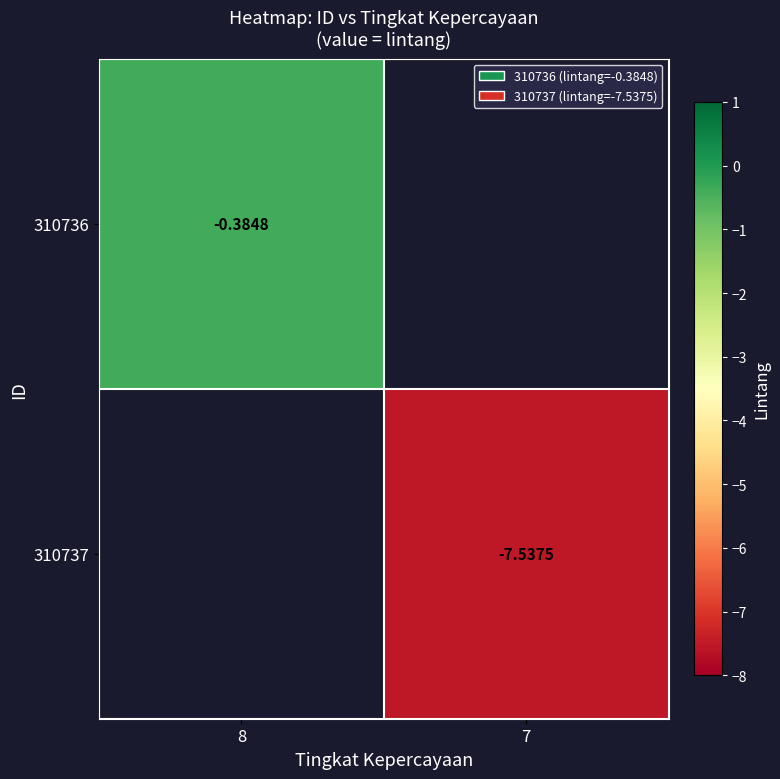

At which label is 310736 closest to 0?

8